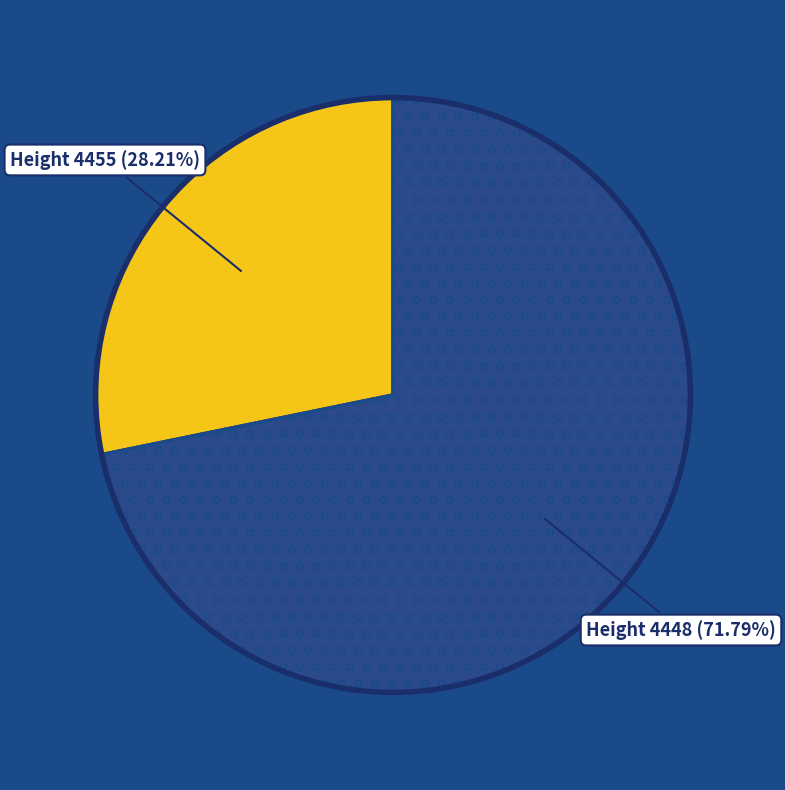

Does any single category account for the majority?

Yes